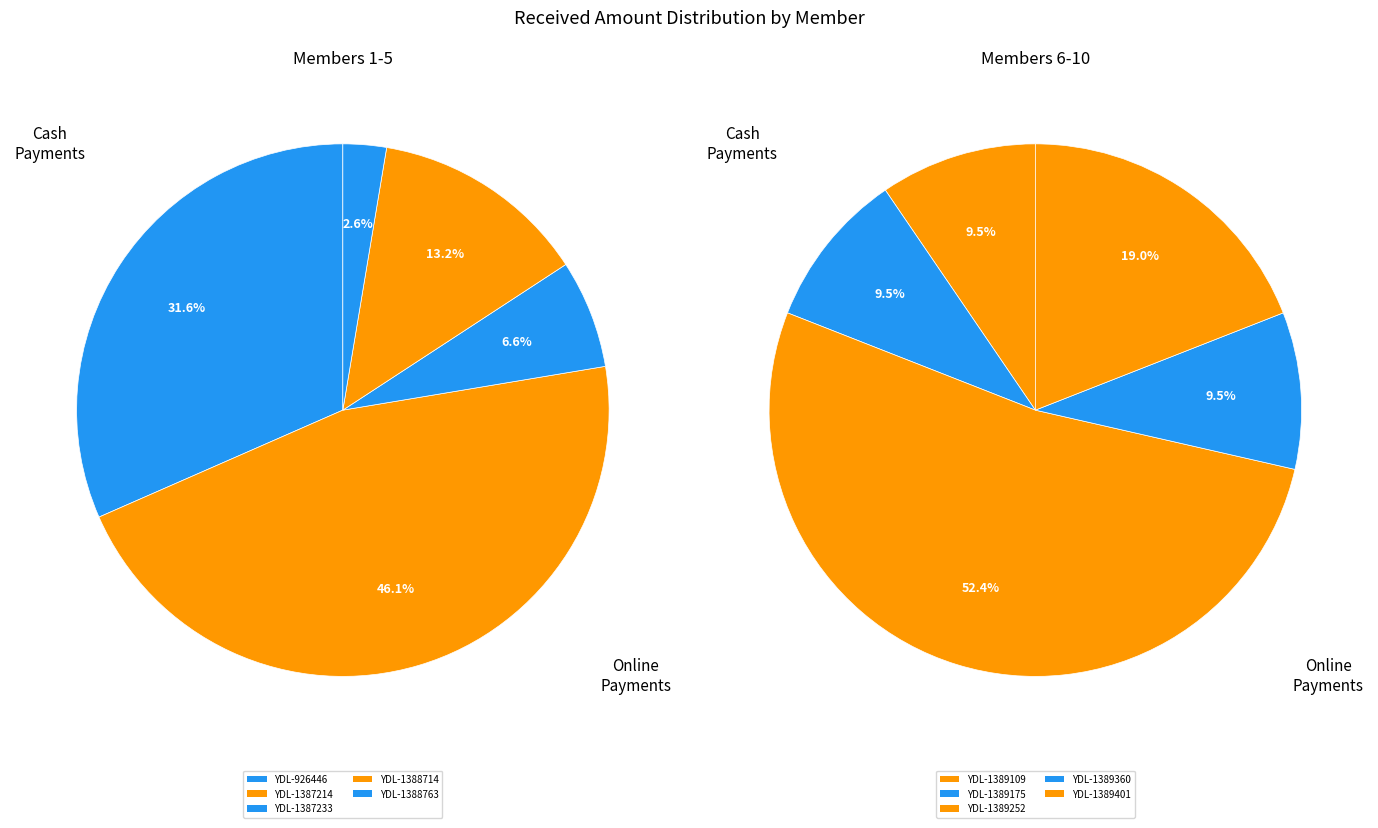

Which slice is the smallest?

YDL-1388763